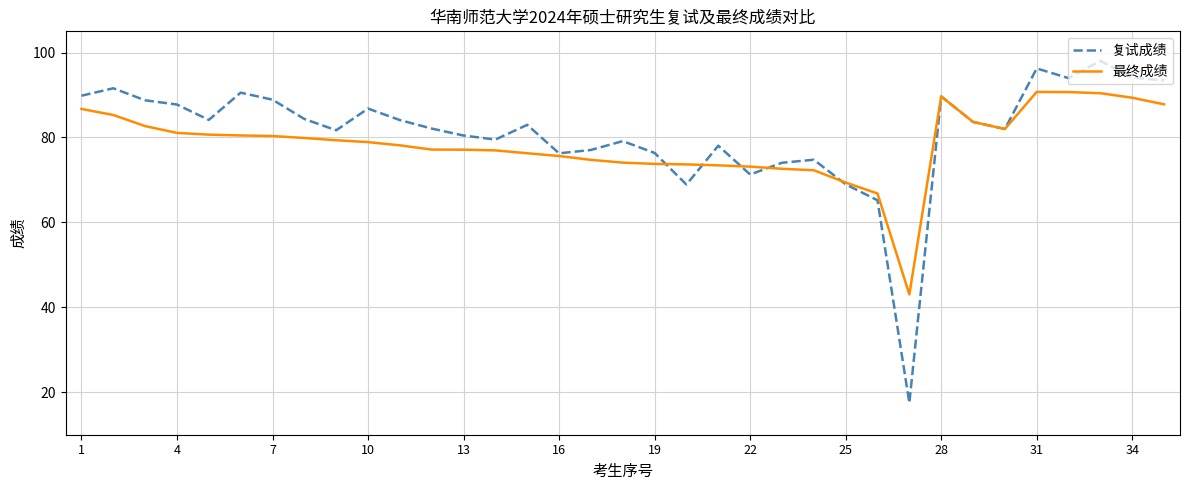

Which series has the widest spread of values?

复试成绩